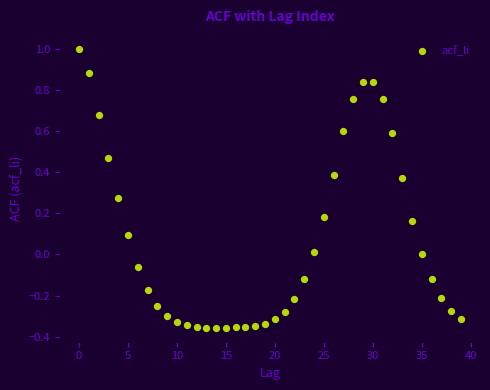

What is the range of Y values (max minus min)?

1.4